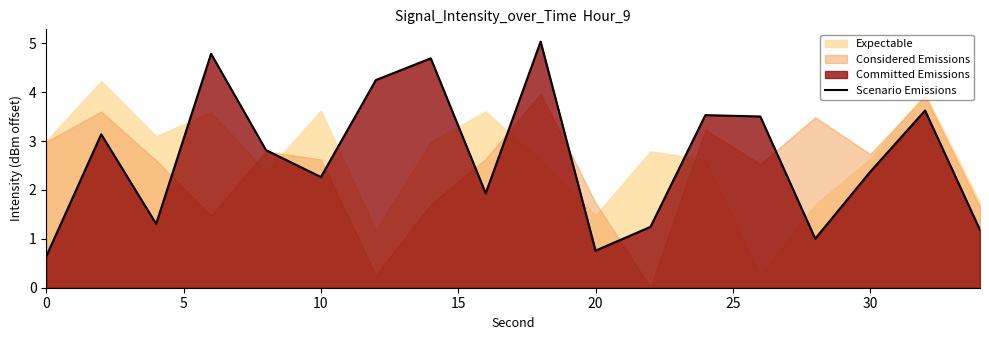

What is the difference between the maximum and minimum values?

4.4